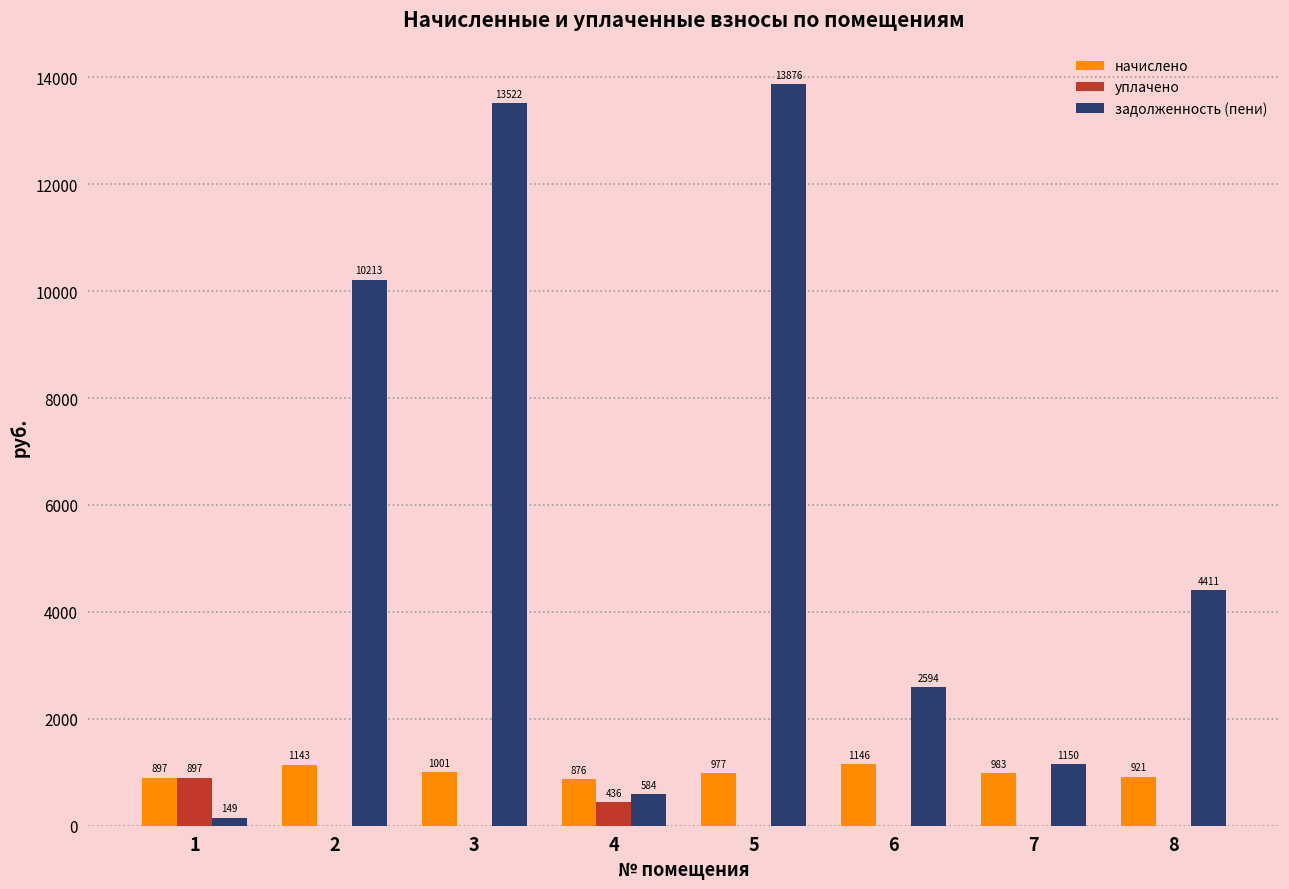

The уплачено series shows 0.0 at 6. True or false?

True